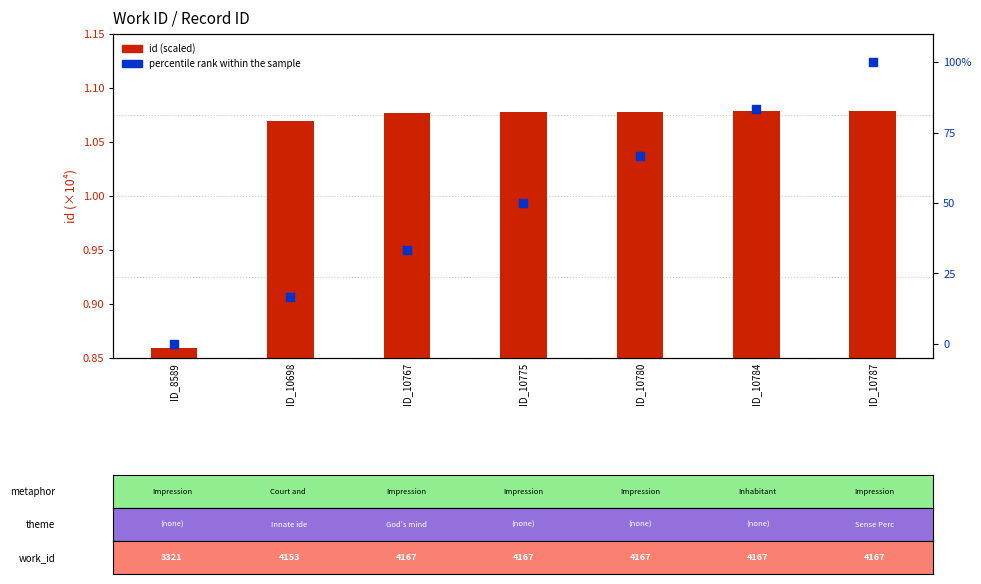

At which category is the sum across all series the highest?

ID_10787